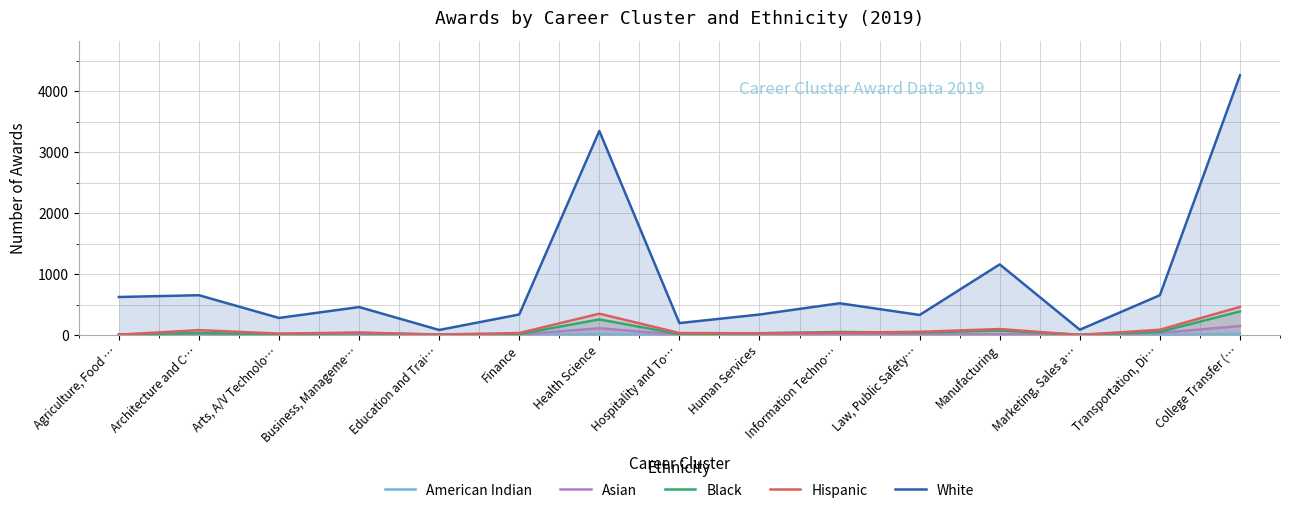

What is the difference between the highest and lowest values at Arts, A/V Technolo…?

281